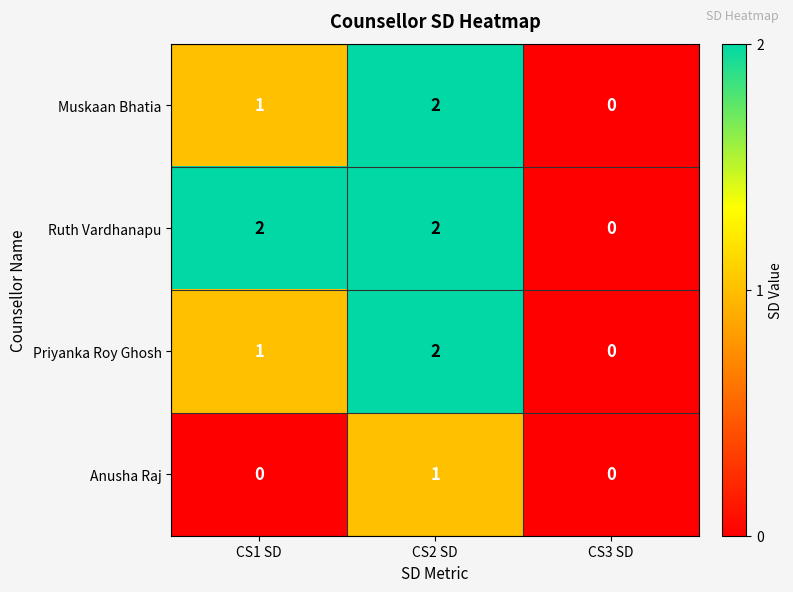

Reading left to right, what are all the values shown in this chart?

Muskaan Bhatia: CS1 SD=1	CS2 SD=2	CS3 SD=0
Ruth Vardhanapu: CS1 SD=2	CS2 SD=2	CS3 SD=0
Priyanka Roy Ghosh: CS1 SD=1	CS2 SD=2	CS3 SD=0
Anusha Raj: CS1 SD=0	CS2 SD=1	CS3 SD=0